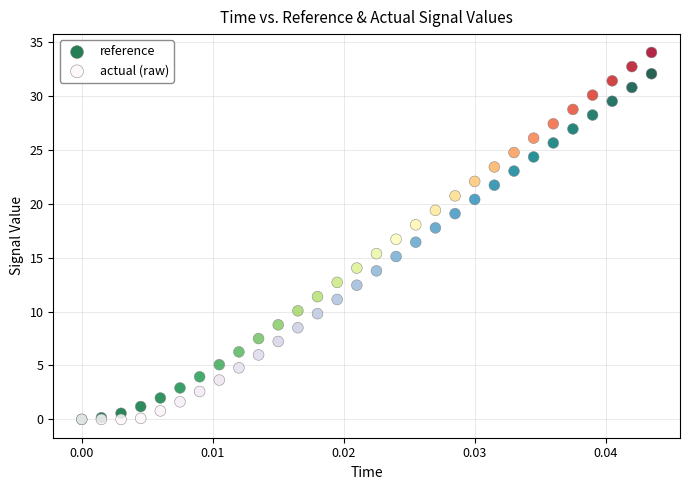

What are all the series names shown in the legend?

reference, actual (raw)